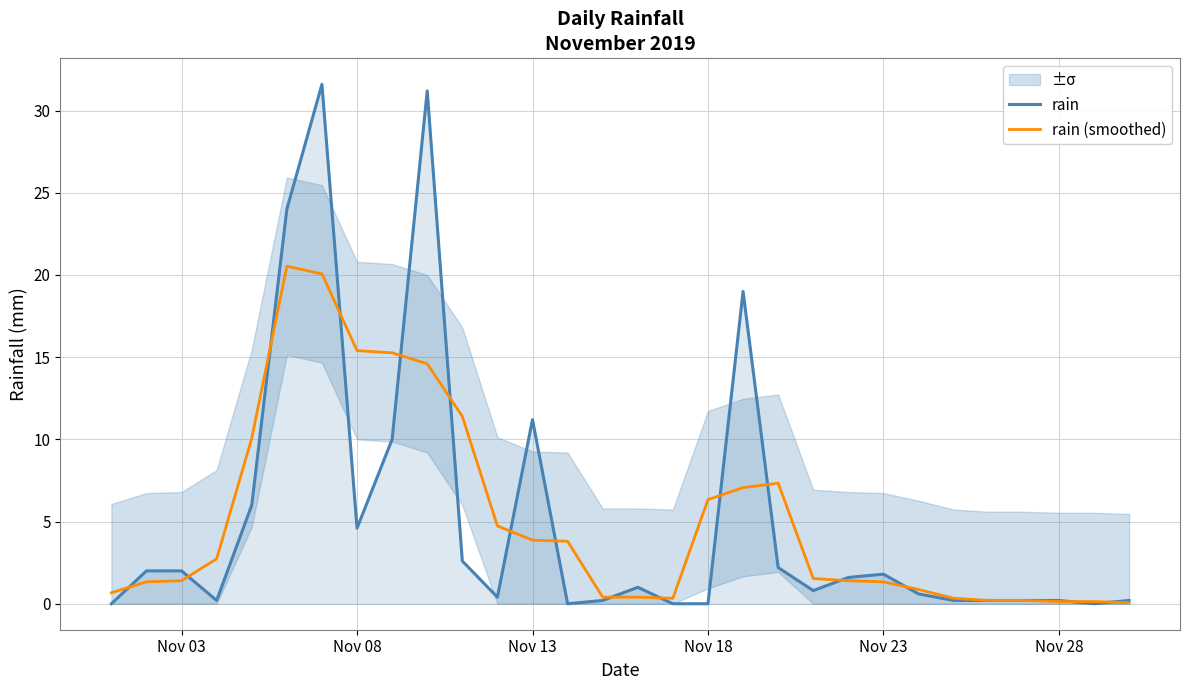

Which series has the widest spread of values?

rain